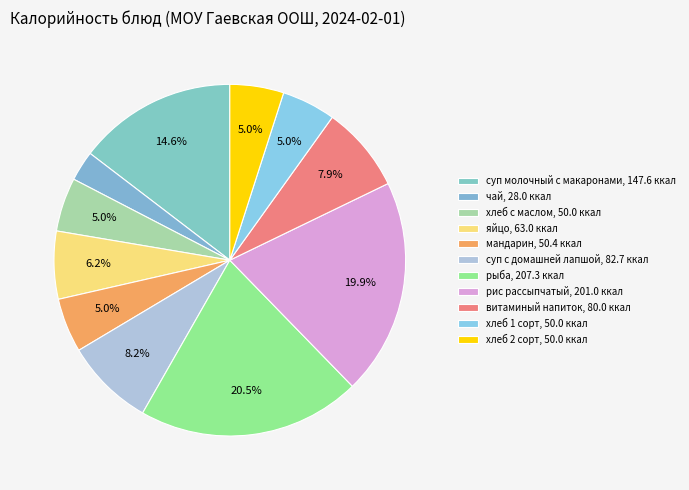

Do суп с домашней лапшой and суп молочный с макаронами together represent more than half of the pie?

No